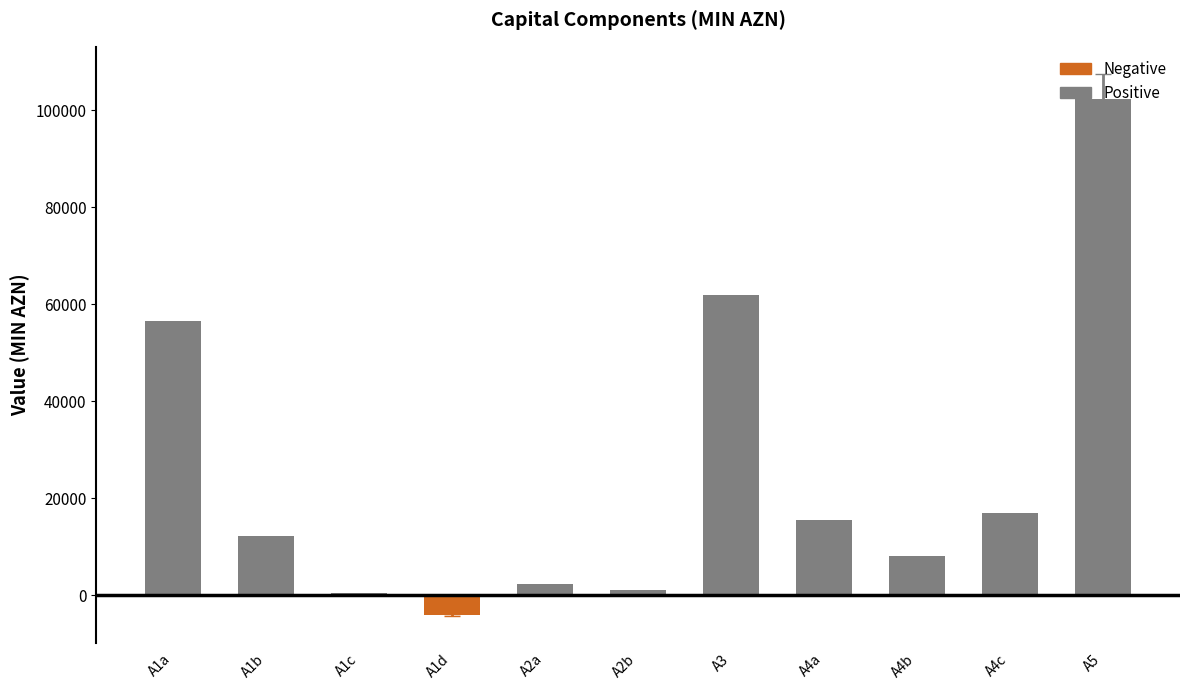

Reading left to right, transcribe all the data shown in this chart.

A1a=56565.1	A1b=12247.3	A1c=483.8	A1d=-4029.9	A2a=2273.4	A2b=1122.8	A3=61870.2	A4a=15452.4	A4b=8155.8	A4c=16850.0	A5=102328.3